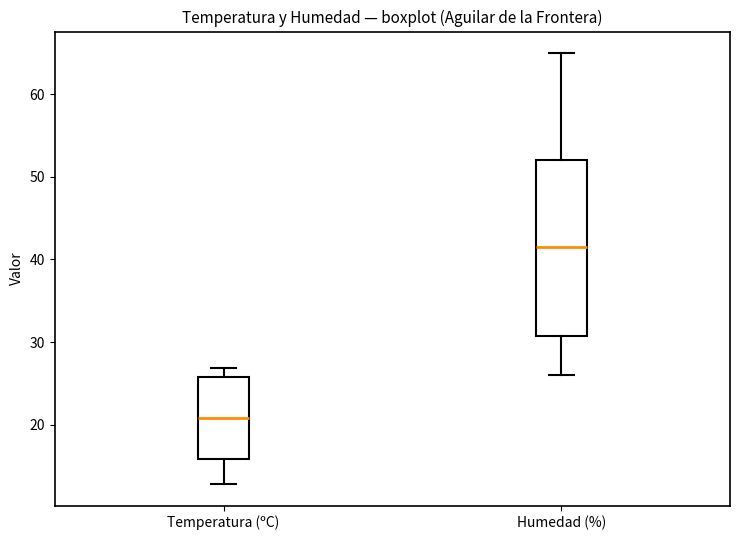

Reading left to right, read every box against the y-axis: the position of its median line, the range the box covers, and the ends of its whiskers. The values are not printed on the chart, so give them approximately, as read against the axis.

Temperatura (ºC): median 21, box 16 to 26, whiskers 13 to 27
Humedad (%): median 42, box 31 to 52, whiskers 26 to 65